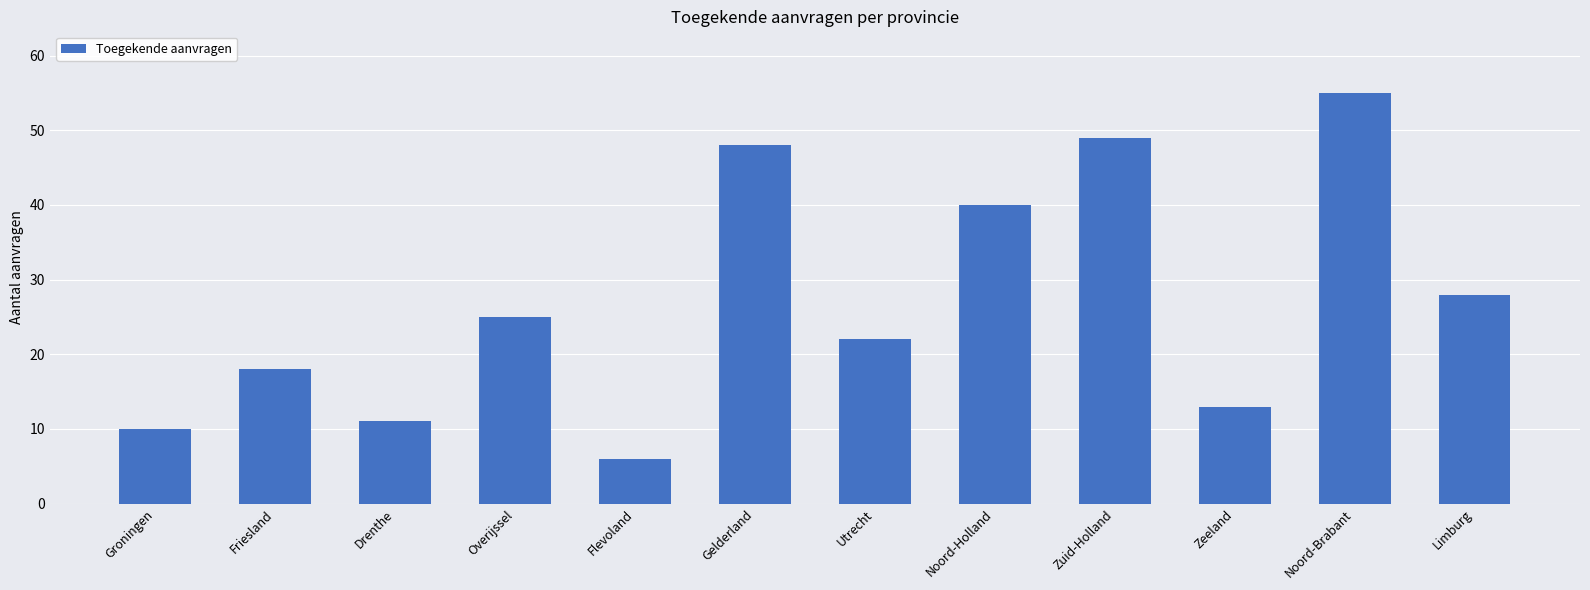

Approximately how many times larger is the value at Flevoland compared to Gelderland?

0.1